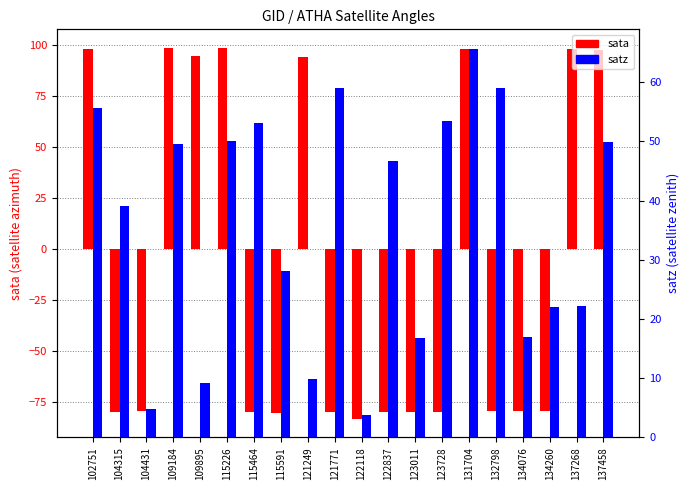

List the series in order of their peak value, lowest first.

satz, sata